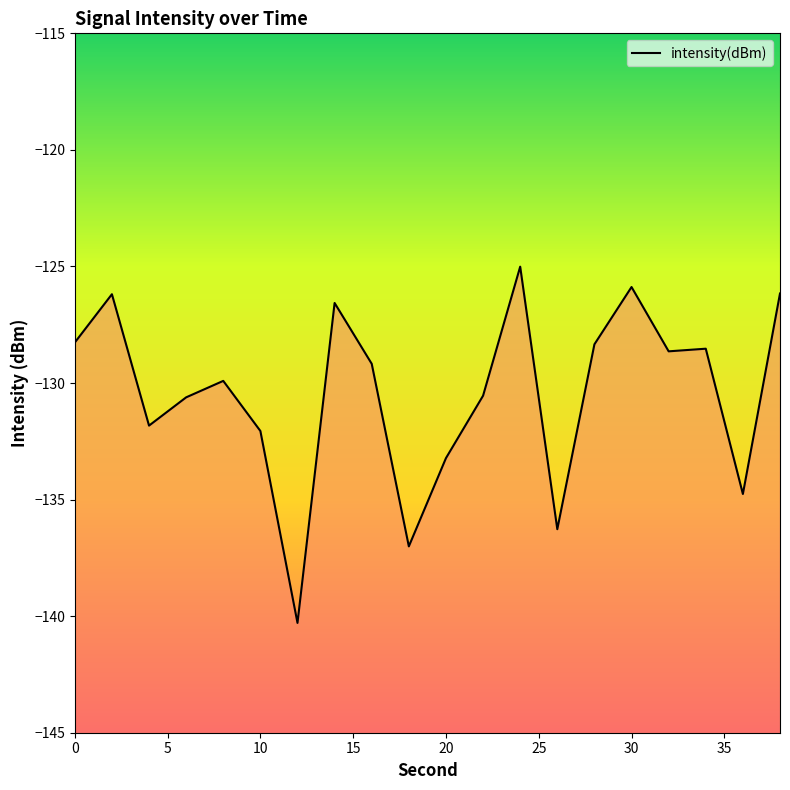

Which label corresponds to the smallest value in the chart?

12